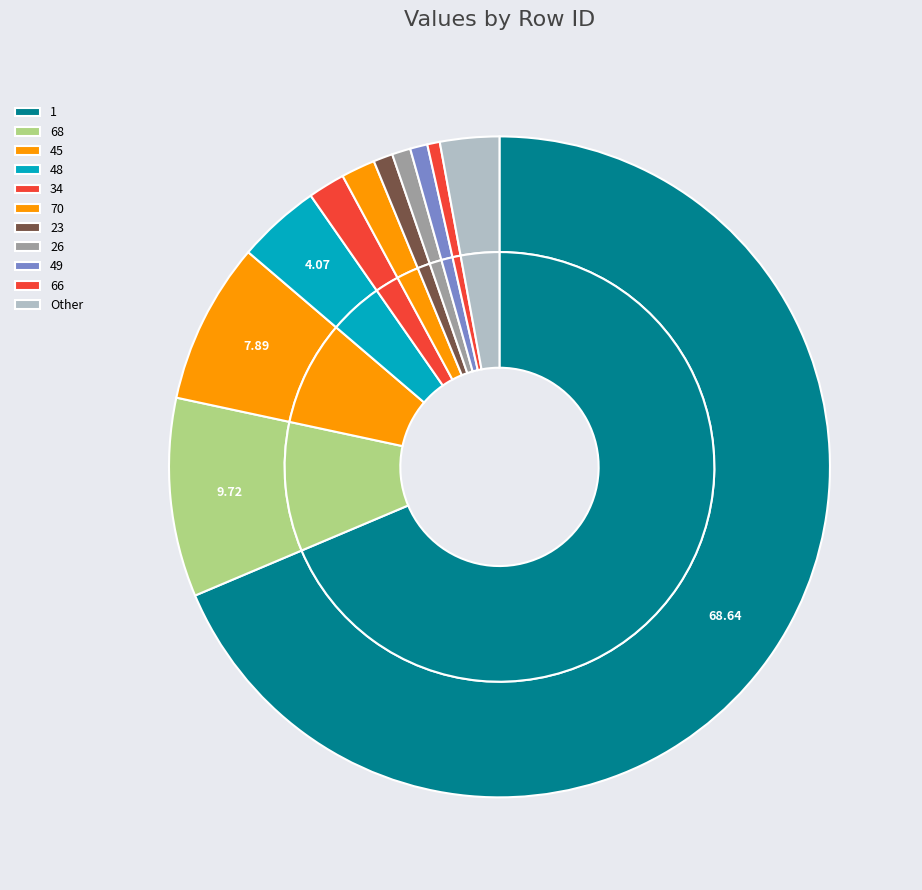

Combined, do 63 and 67 account for over 50%?

No